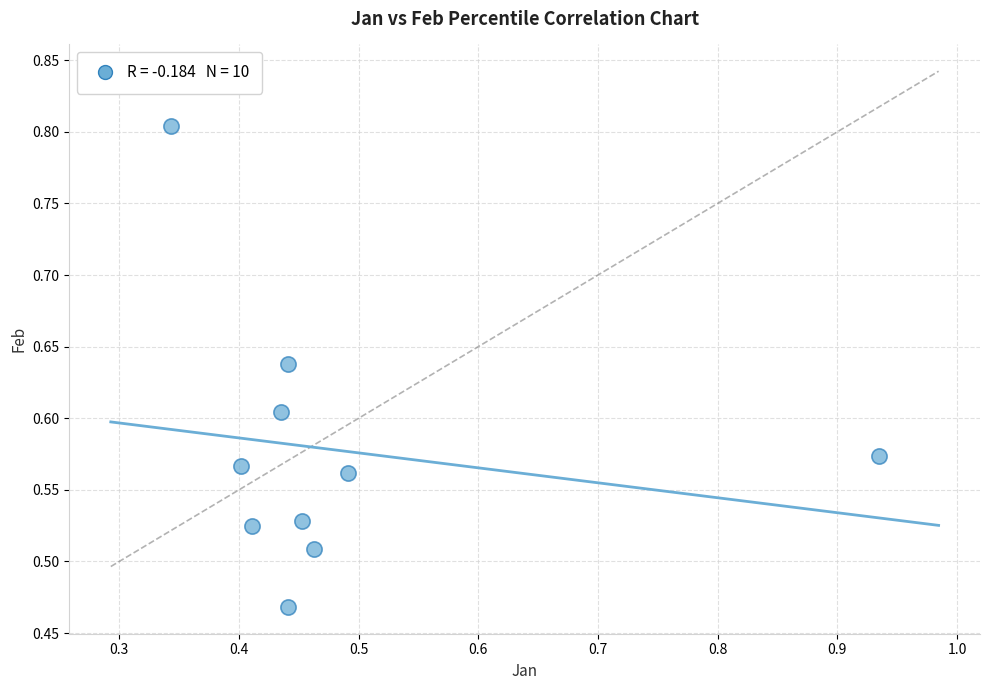

What is the range of Y values (max minus min)?

0.3